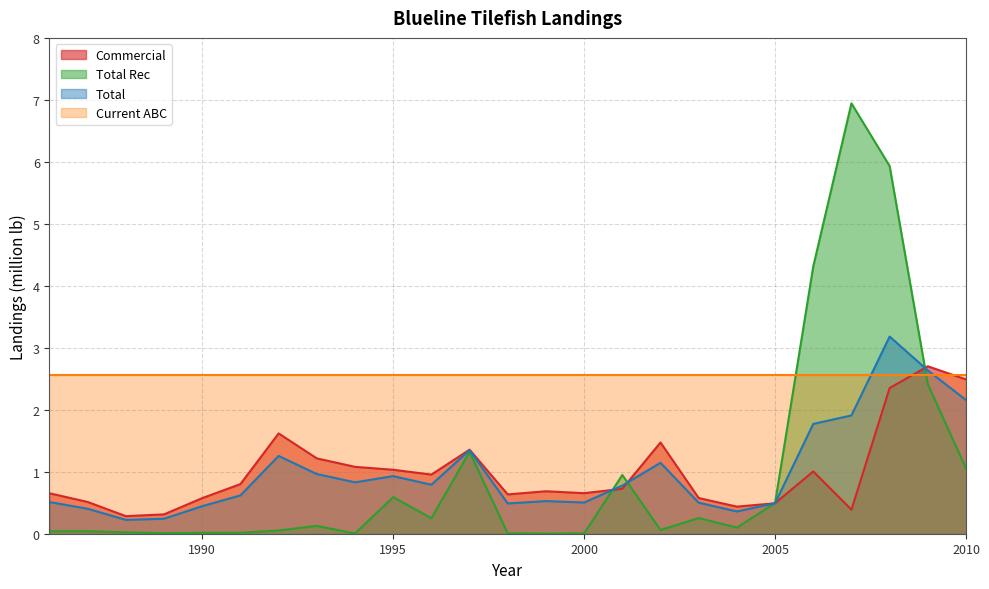

At which category does the chart reach its minimum across all series?

1999